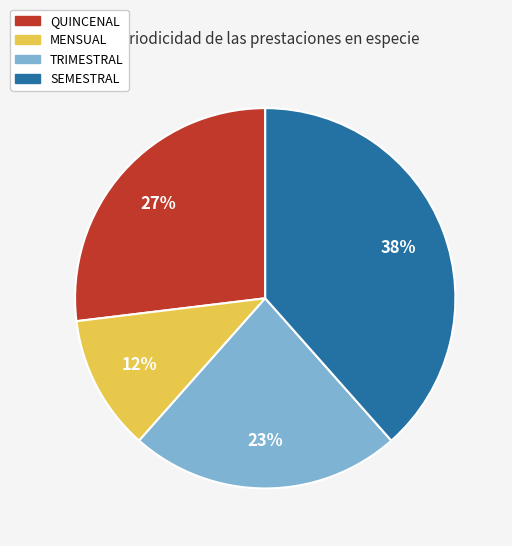

Does QUINCENAL represent more than half of the total?

No